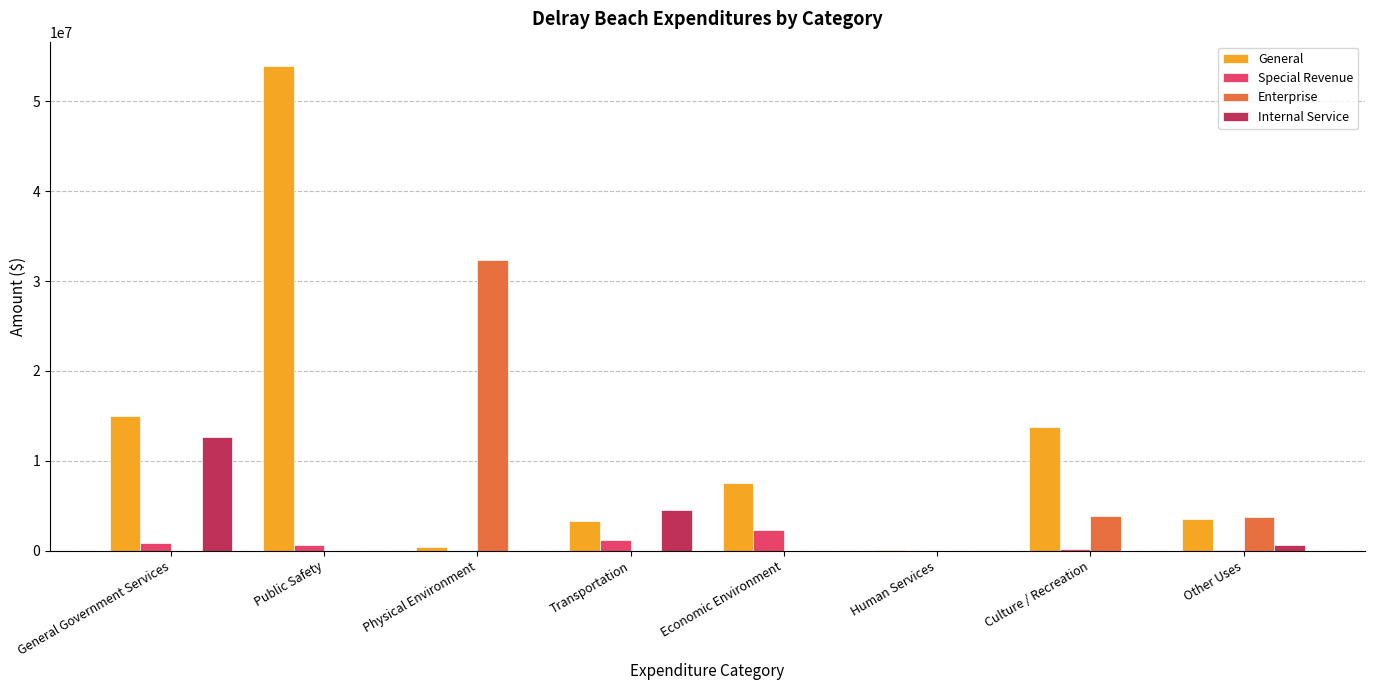

How many groups of bars are there?

8